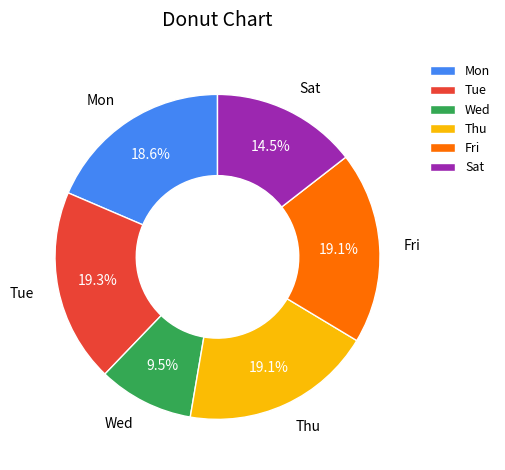

What percentage is the Tue slice, to the nearest percent?

19%